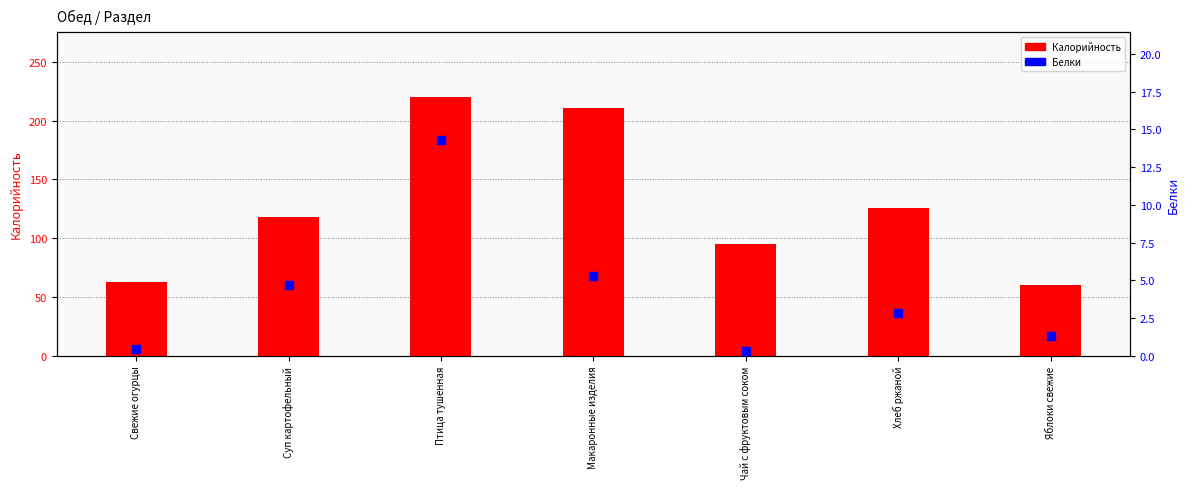

At which category is the sum across all series the highest?

Птица тушенная